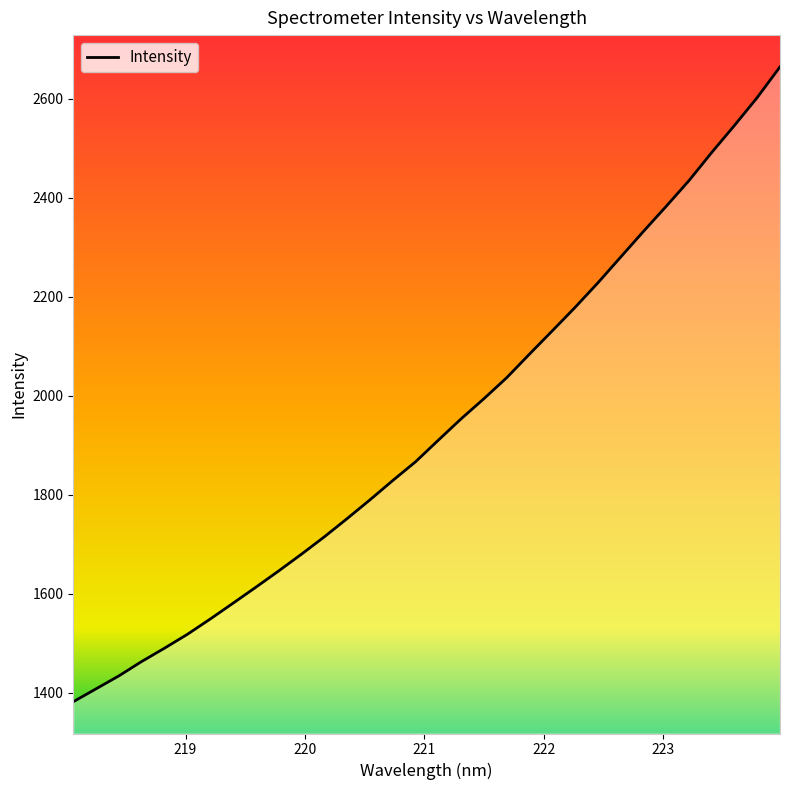

What is the difference between the maximum and minimum values?

1282.3